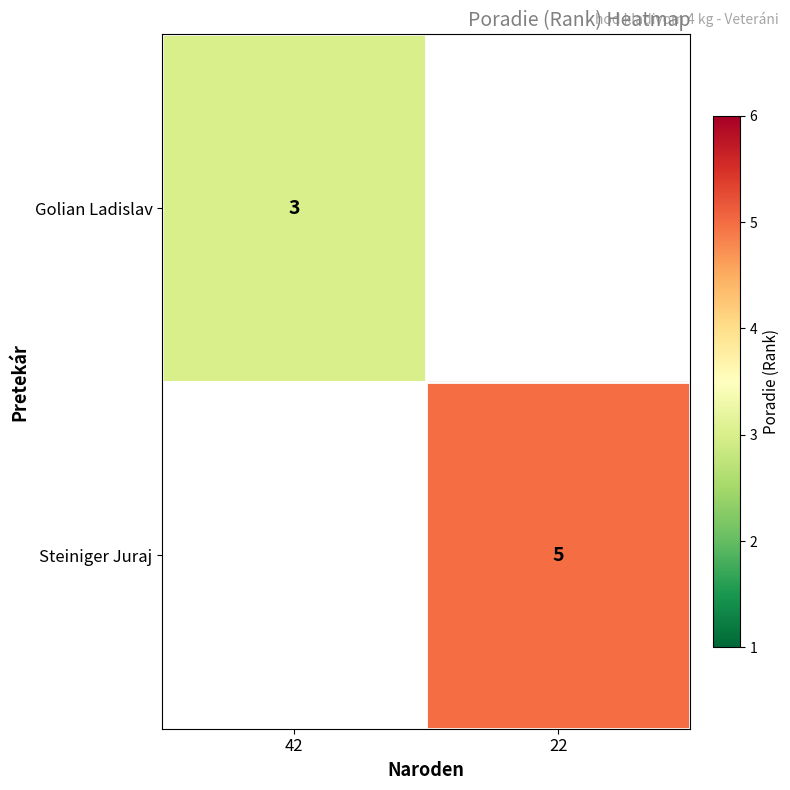

Is it true that Golian Ladislav equals 3 at 42?

True